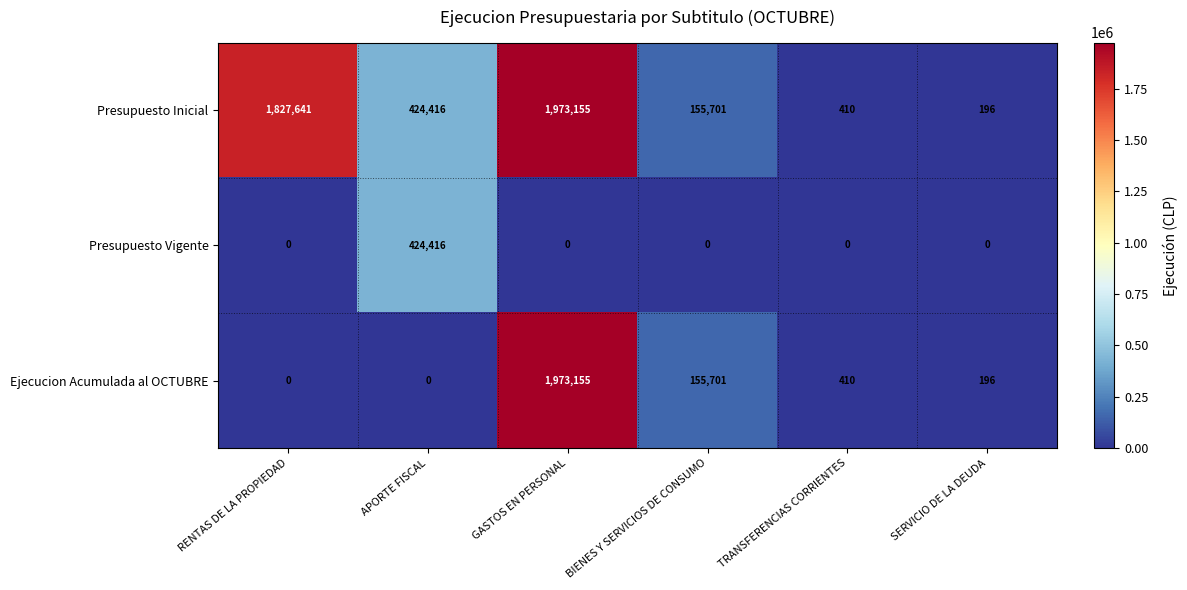

At which label does Presupuesto Inicial first exceed 424416?

RENTAS DE LA PROPIEDAD